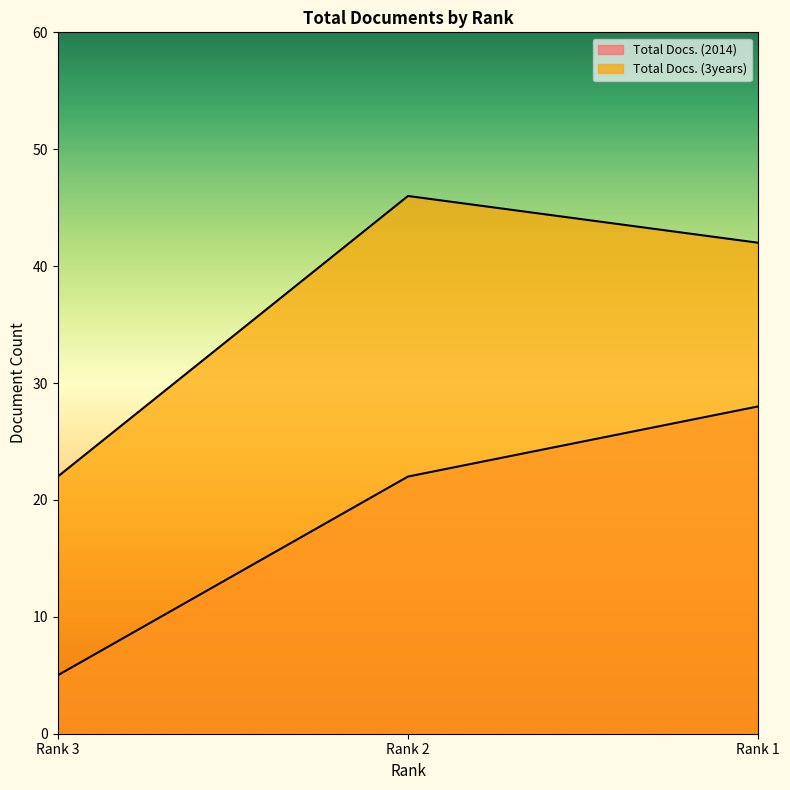

Count the Total Docs. (2014) values in the range 5 to 28.

3